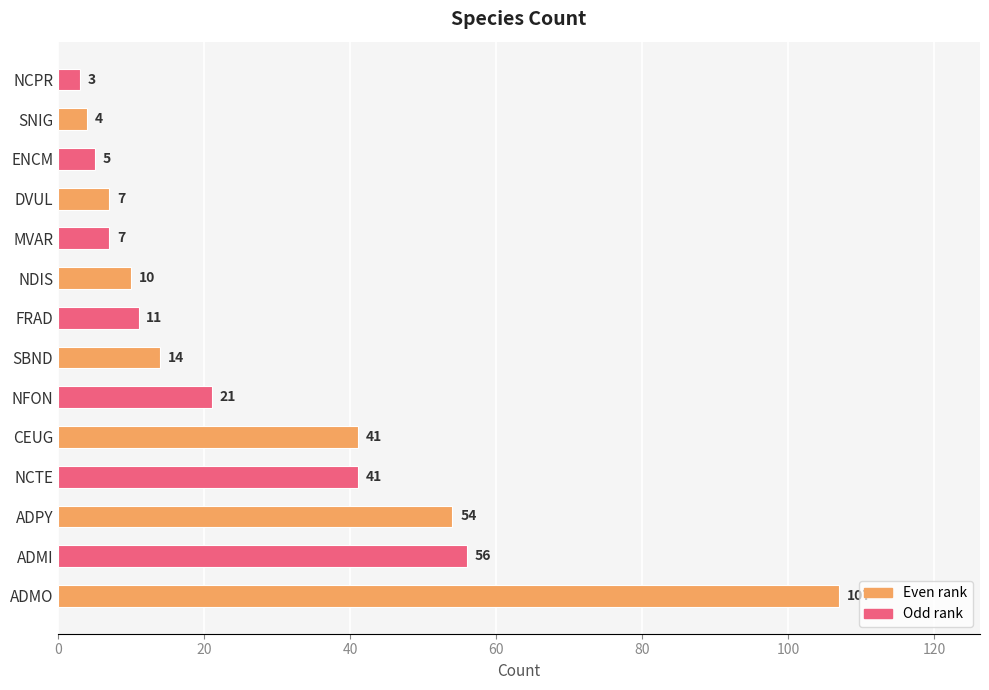

Between ADMI and ENCM, which is larger?

ADMI